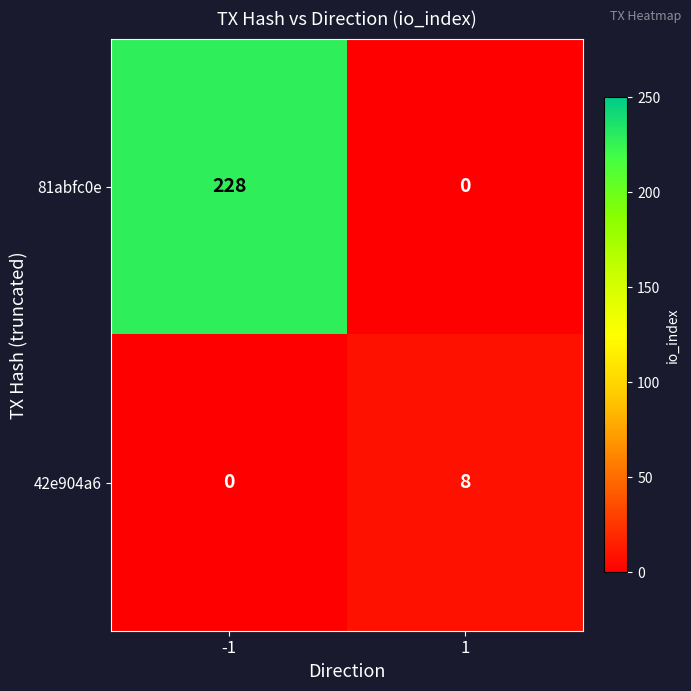

The value of 81abfc0e at 1 is -134. True or false?

False